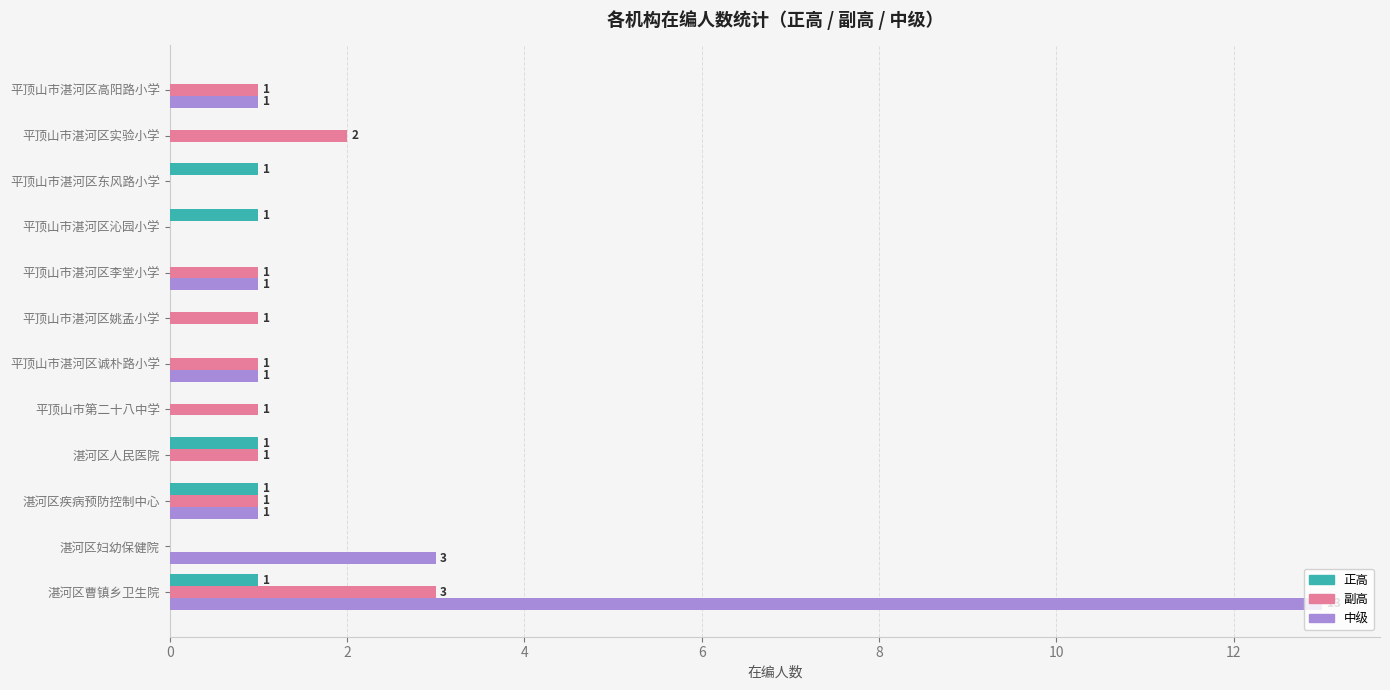

Which series has the widest spread of values?

中级